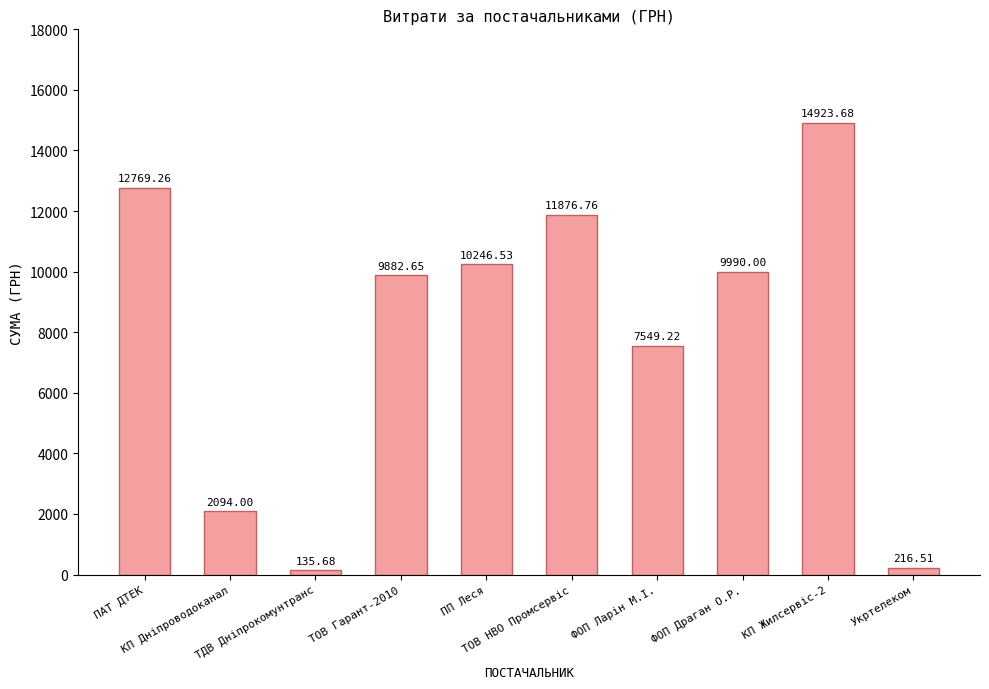

What is the difference between the maximum and second lowest values?

14707.2